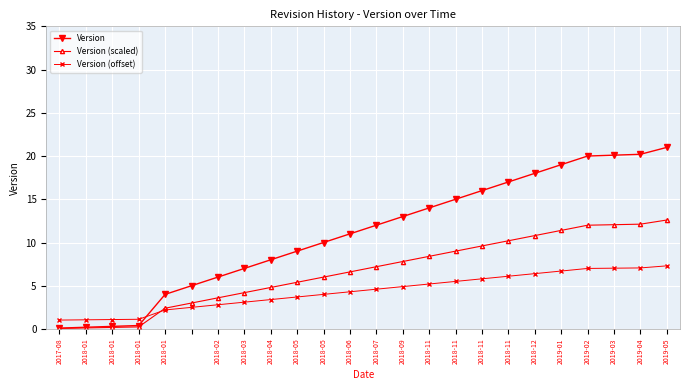

What is the value of the Version point at the 15th from the left?

14.0